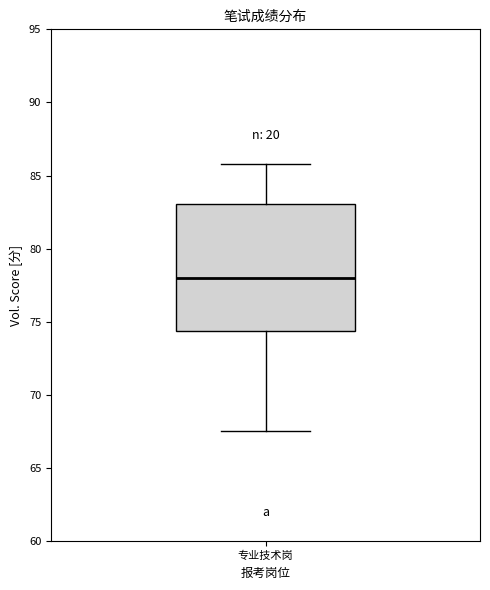

Where does the lower whisker of the box for 专业技术岗 end on the y-axis? The values are not printed on the chart, so give them approximately, as read against the axis.

67.5